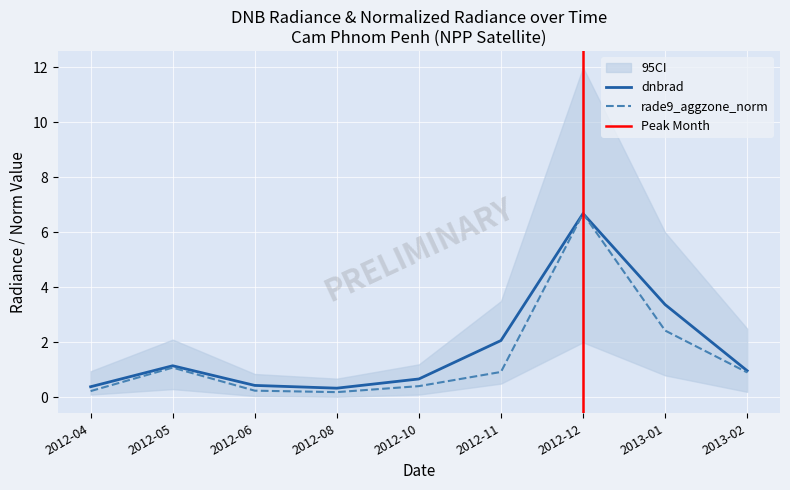

What is the sum of the dnbrad values at 2012-04 and 2013-01?

3.8